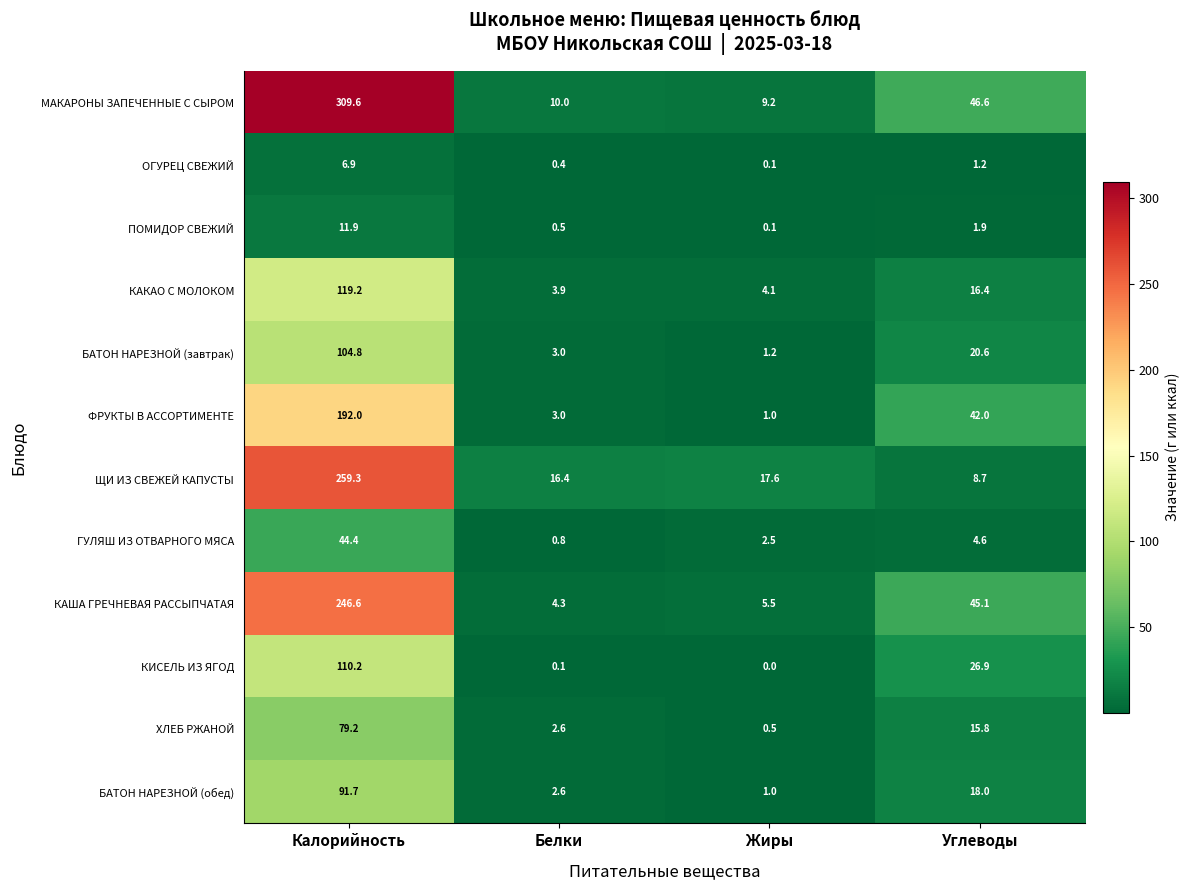

What is the average value of the БАТОН НАРЕЗНОЙ (завтрак) series?

32.4